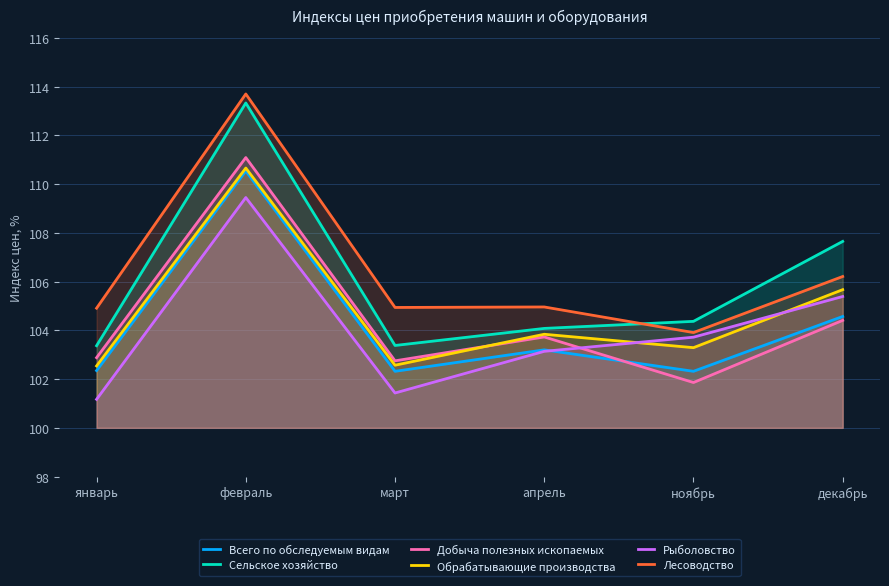

Reading left to right, transcribe all the data shown in this chart.

Всего по обследуемым видам: январь=102.3	февраль=110.5	март=102.3	апрель=103.2	ноябрь=102.3	декабрь=104.6
Сельское хозяйство: январь=103.4	февраль=113.3	март=103.4	апрель=104.1	ноябрь=104.4	декабрь=107.7
Добыча полезных ископаемых: январь=102.9	февраль=111.1	март=102.8	апрель=103.7	ноябрь=101.9	декабрь=104.4
Обрабатывающие производства: январь=102.5	февраль=110.7	март=102.6	апрель=103.8	ноябрь=103.3	декабрь=105.7
Рыболовство: январь=101.2	февраль=109.5	март=101.4	апрель=103.1	ноябрь=103.7	декабрь=105.4
Лесоводство: январь=104.9	февраль=113.7	март=104.9	апрель=105.0	ноябрь=103.9	декабрь=106.2